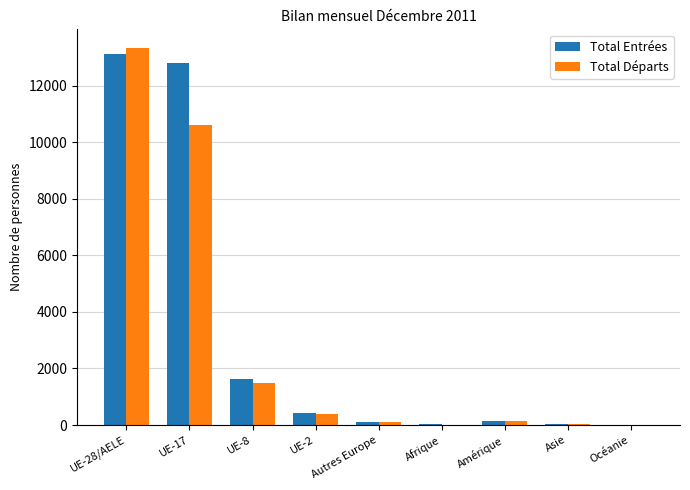

What is the sum of all Total Entrées values?

28314